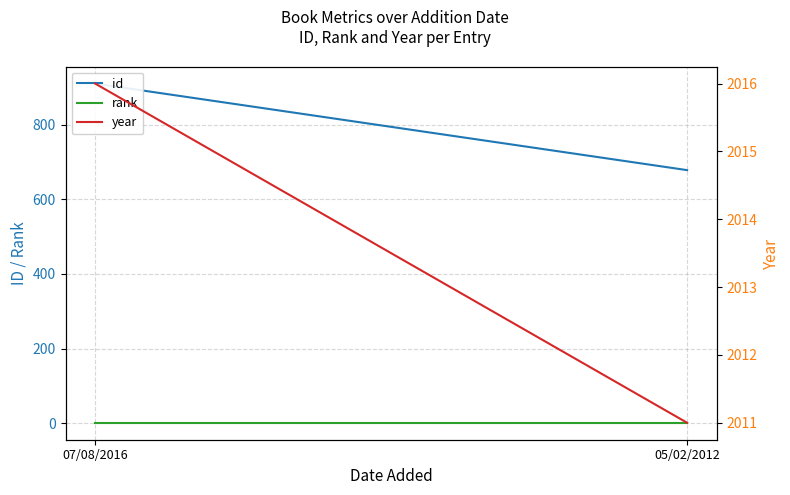

At 07/08/2016, list the series in order from smallest to largest.

rank, id, year